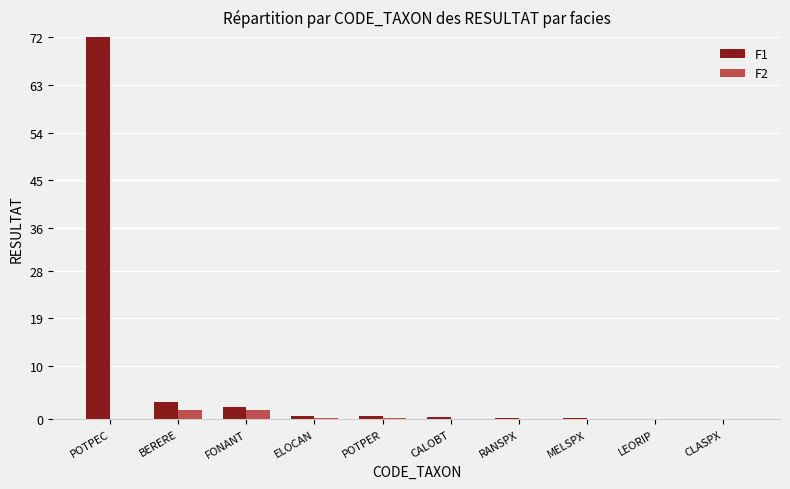

What is the total value across all series at ELOCAN?

0.8